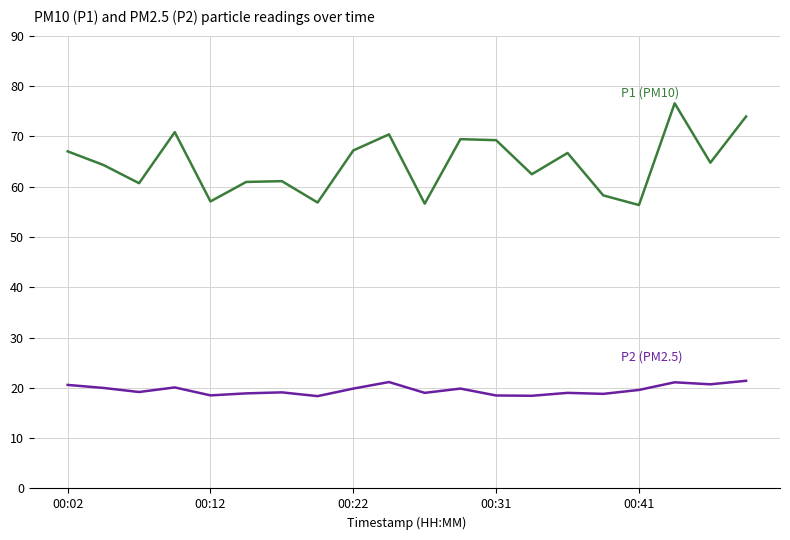

What is the minimum value shown in the chart?

18.4